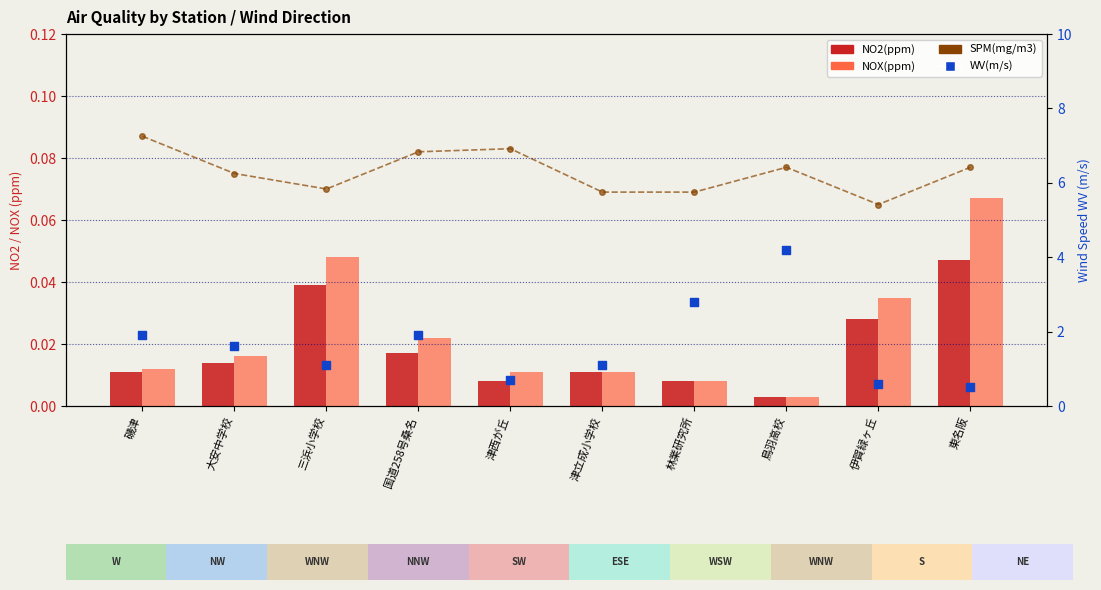

At how many categories does at least one series exceed 0?

10